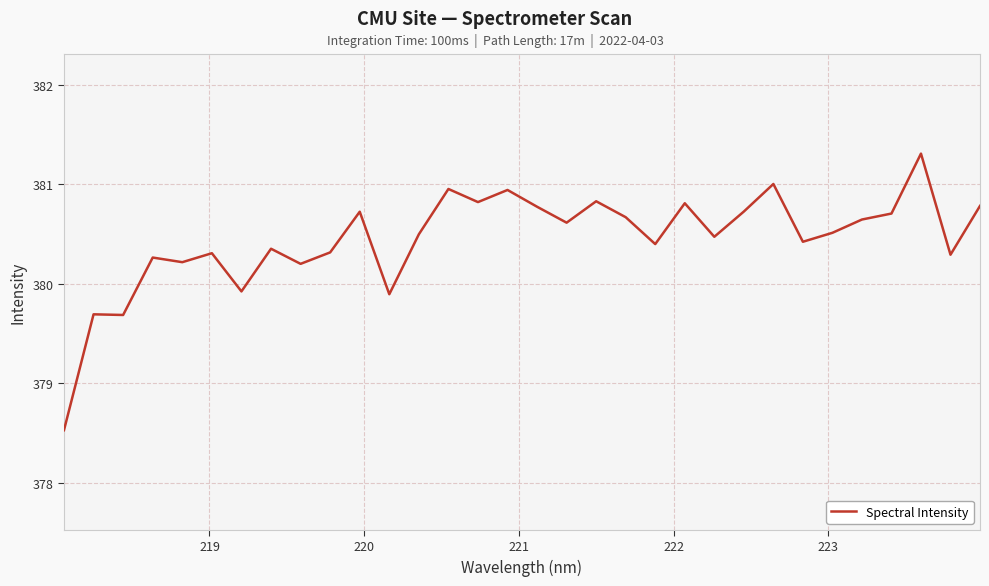

What is the maximum value shown in the chart?

381.3